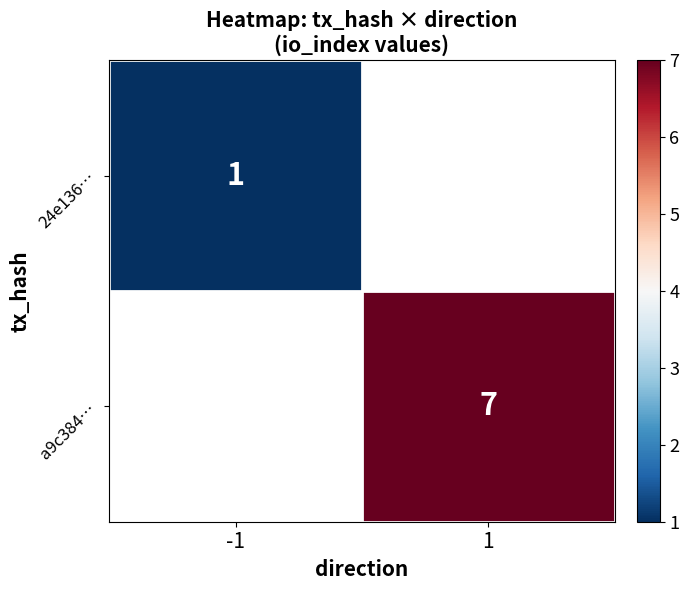

What is the maximum value shown in the chart?

7.0